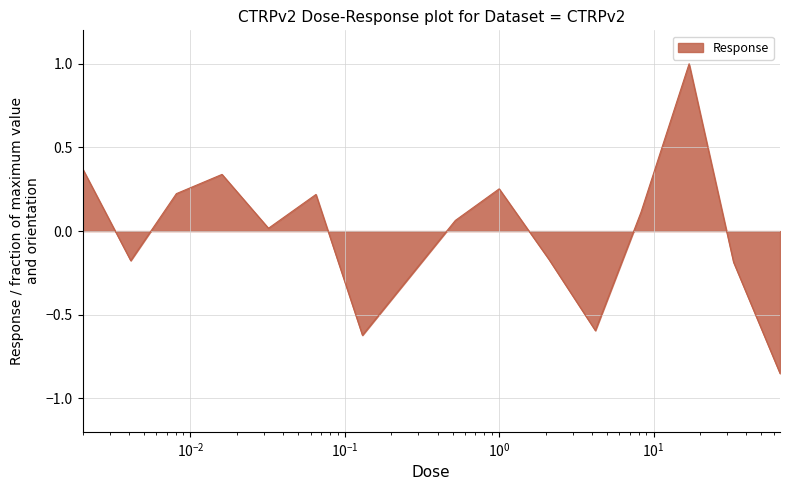

How many values are above zero?

9